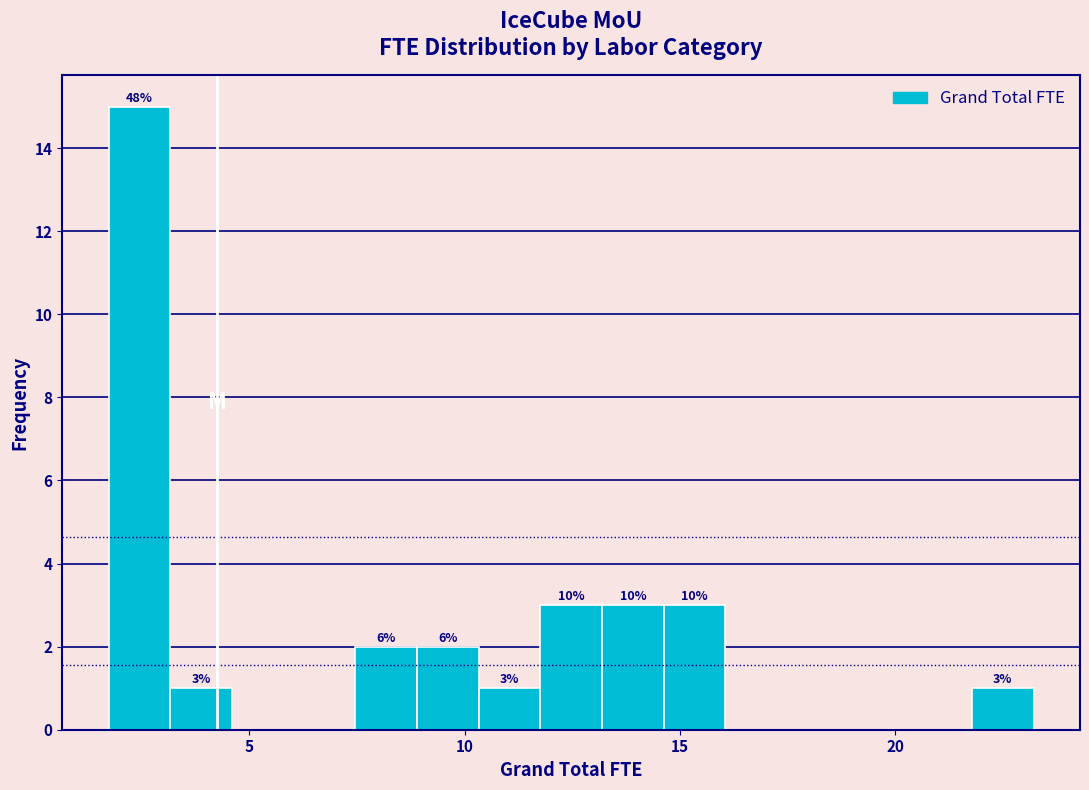

Around what value on the x-axis is the tallest bar? Give the approximate position of its centre, as read against the axis.

2.5